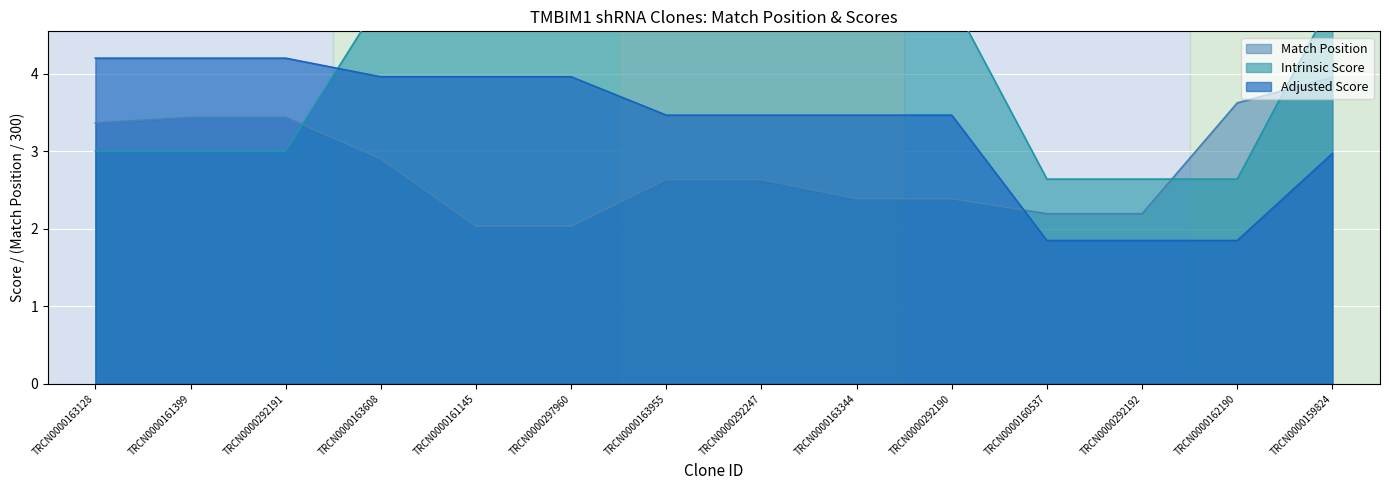

Which series has the largest total across all categories?

Intrinsic Score